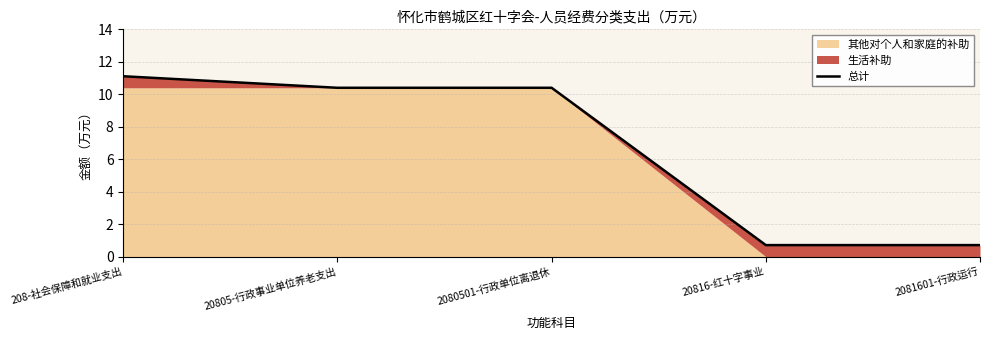

True or false: there are more than 2 points higher than both neighbors.

False